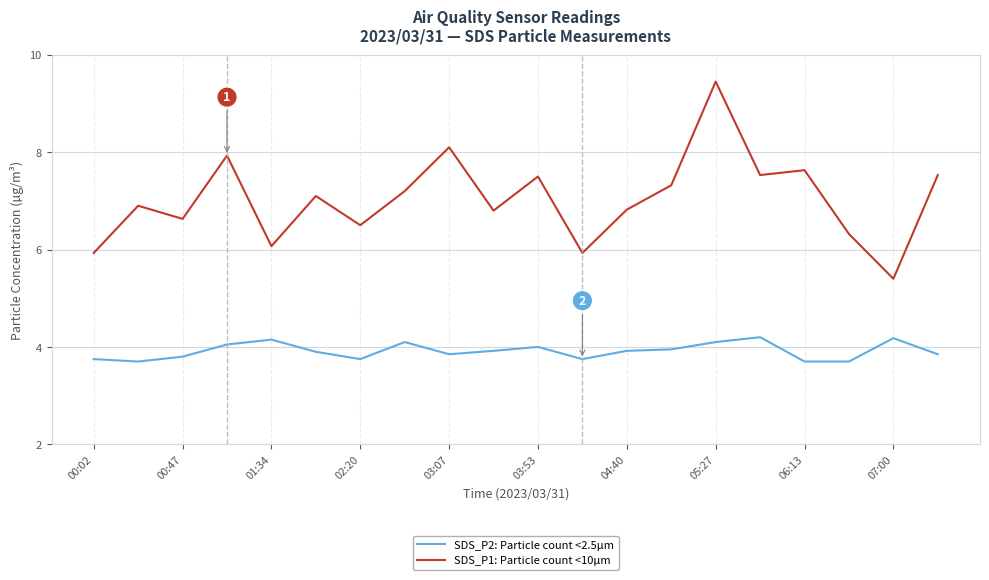

Does the chart have visible grid lines?

Yes